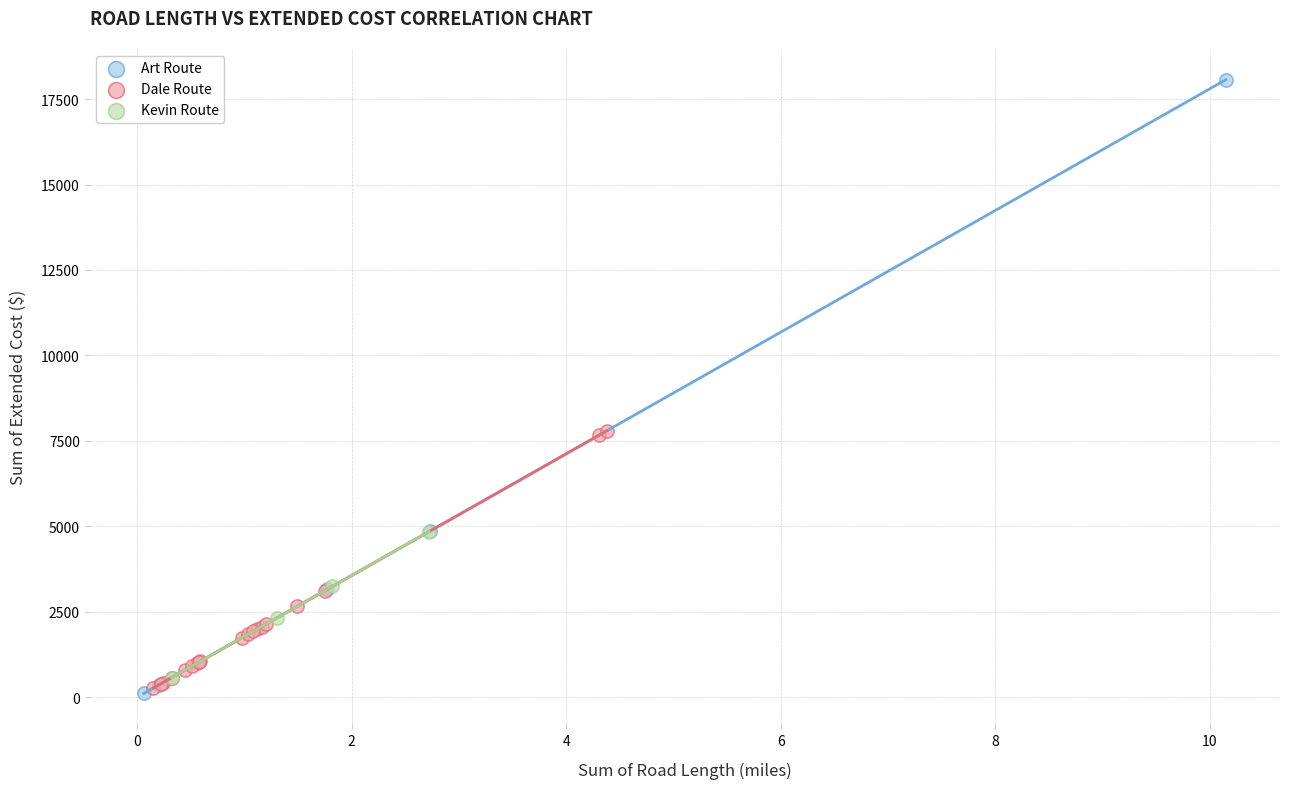

Which series reaches the maximum Y coordinate?

Art Route